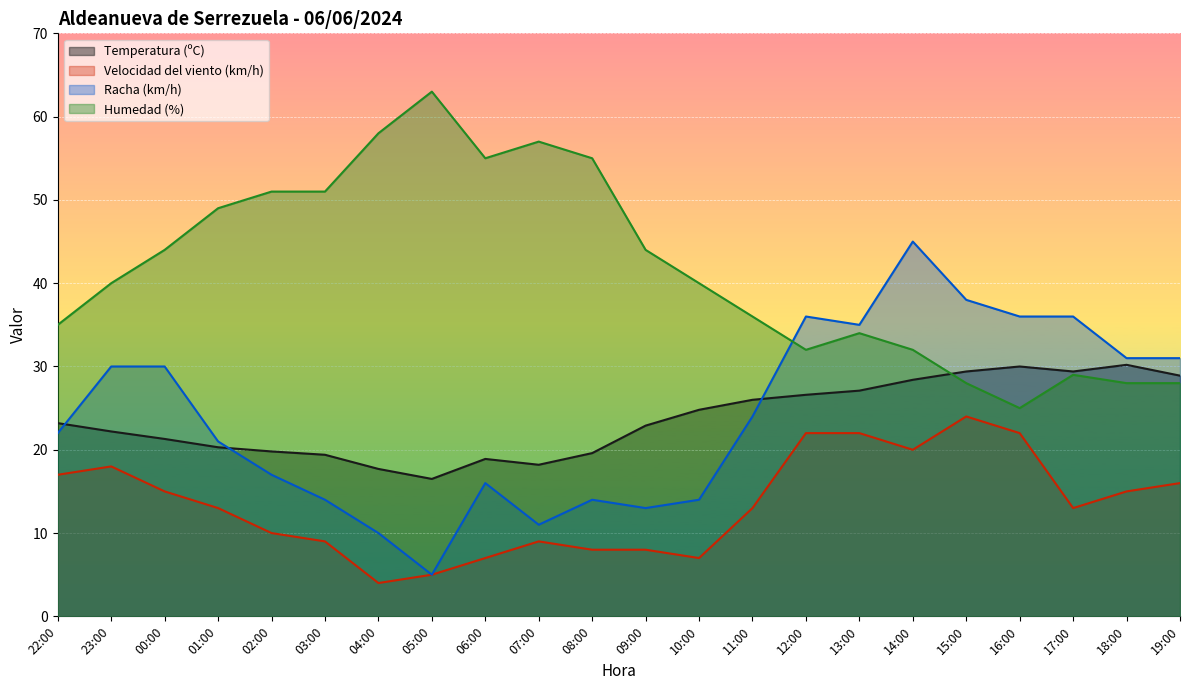

Reading left to right, list all the values displayed in this chart.

Temperatura (ºC): 23.2	22.2	21.3	20.3	19.8	19.4	17.7	16.5	18.9	18.2	19.6	22.9	24.8	26.0	26.6	27.1	28.4	29.4	30.0	29.4	30.2	28.9
Velocidad del viento (km/h): 17.0	18.0	15.0	13.0	10.0	9.0	4.0	5.0	7.0	9.0	8.0	8.0	7.0	13.0	22.0	22.0	20.0	24.0	22.0	13.0	15.0	16.0
Racha (km/h): 22.0	30.0	30.0	21.0	17.0	14.0	10.0	5.0	16.0	11.0	14.0	13.0	14.0	24.0	36.0	35.0	45.0	38.0	36.0	36.0	31.0	31.0
Humedad (%): 35.0	40.0	44.0	49.0	51.0	51.0	58.0	63.0	55.0	57.0	55.0	44.0	40.0	36.0	32.0	34.0	32.0	28.0	25.0	29.0	28.0	28.0